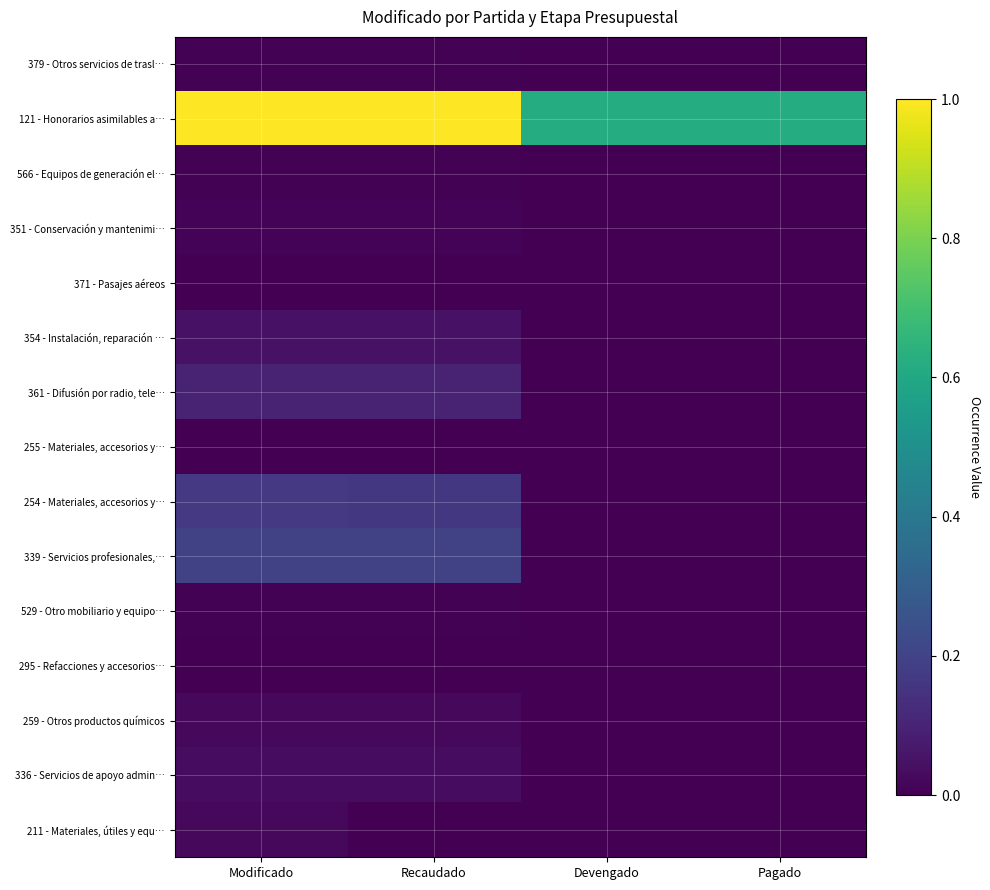

At how many categories does at least one series exceed 0?

4